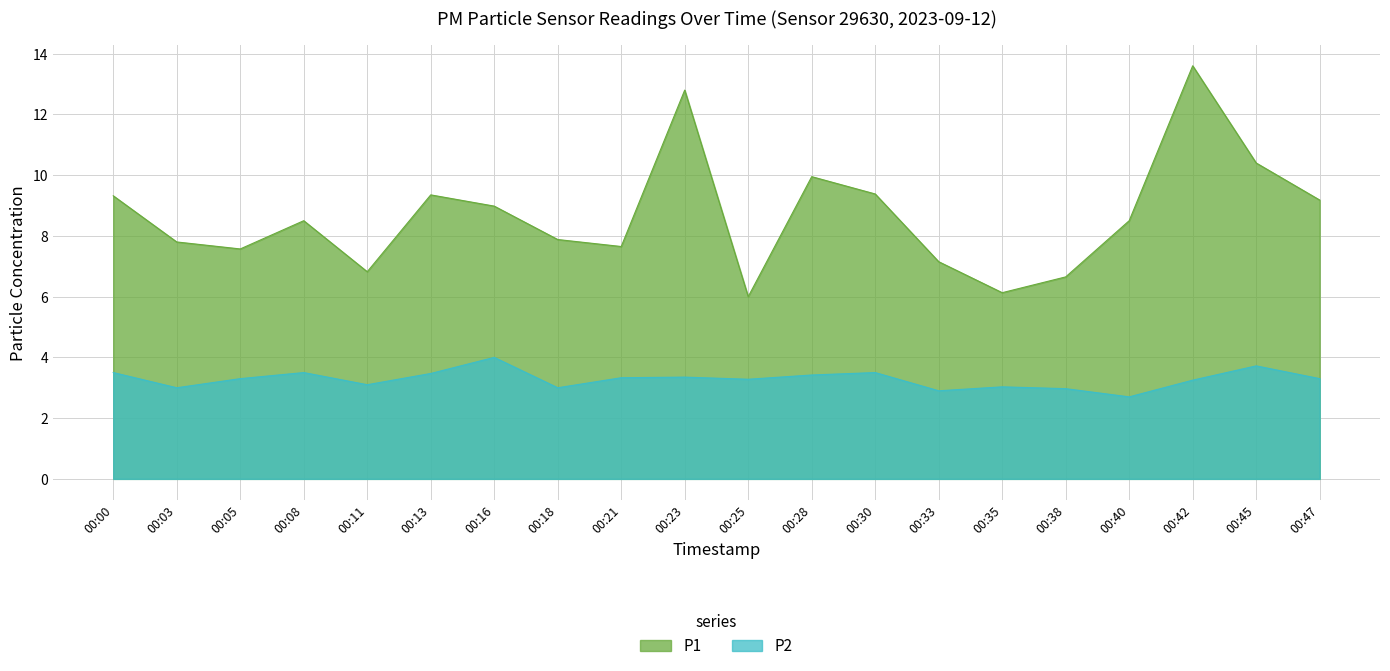

Count the number of categories in the chart.

20